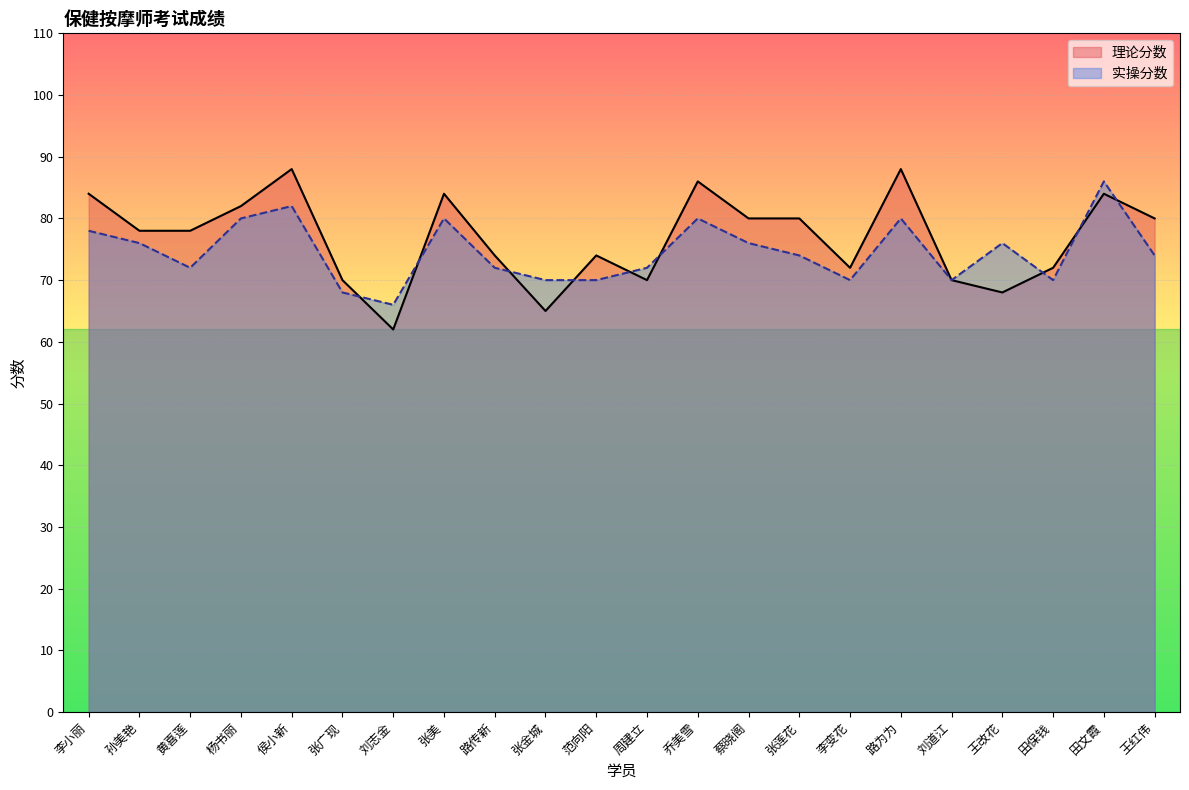

What is the label of the 1st point from the right?

王红伟